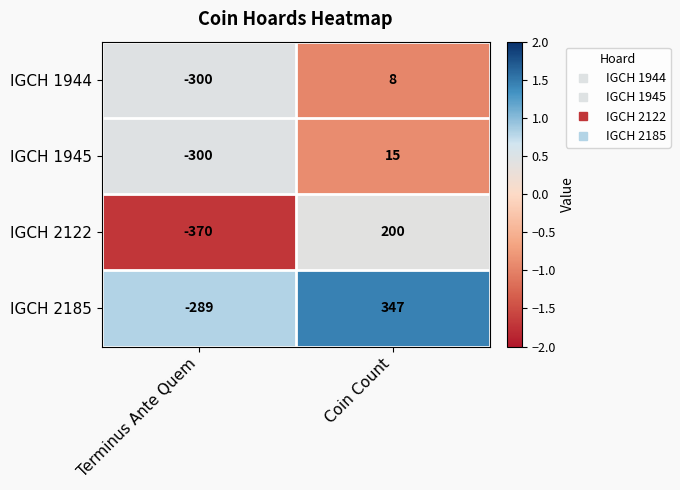

How many series are shown in this chart?

4